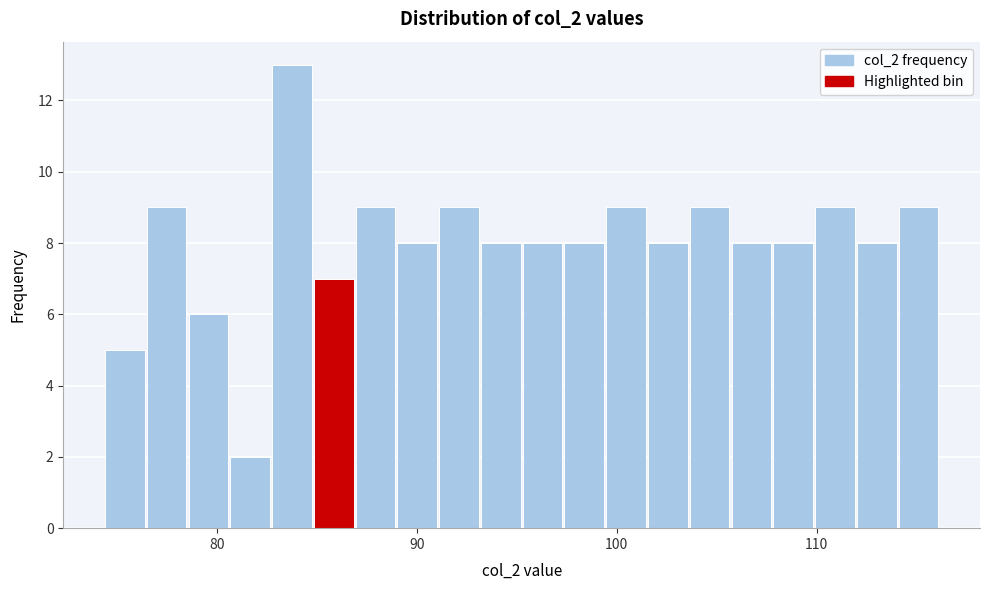

Around what value on the x-axis is the tallest bar? Give the approximate position of its centre, as read against the axis.

84